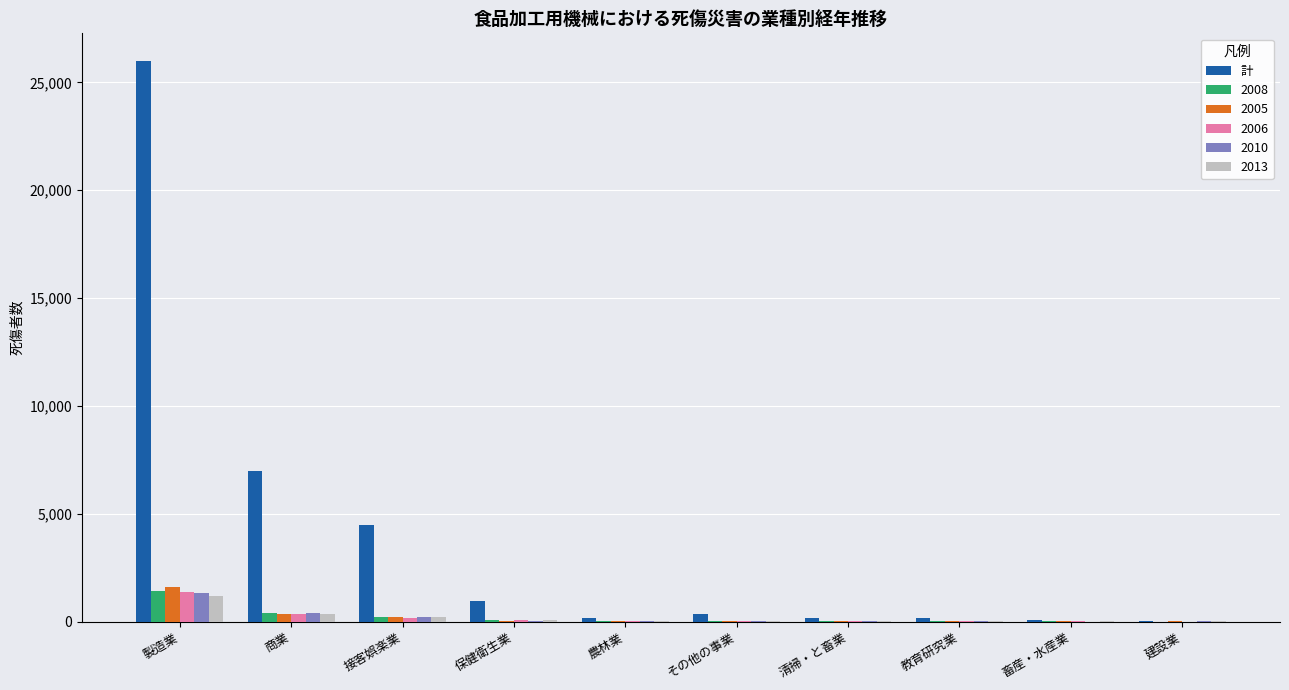

Which series has the largest total across all categories?

計